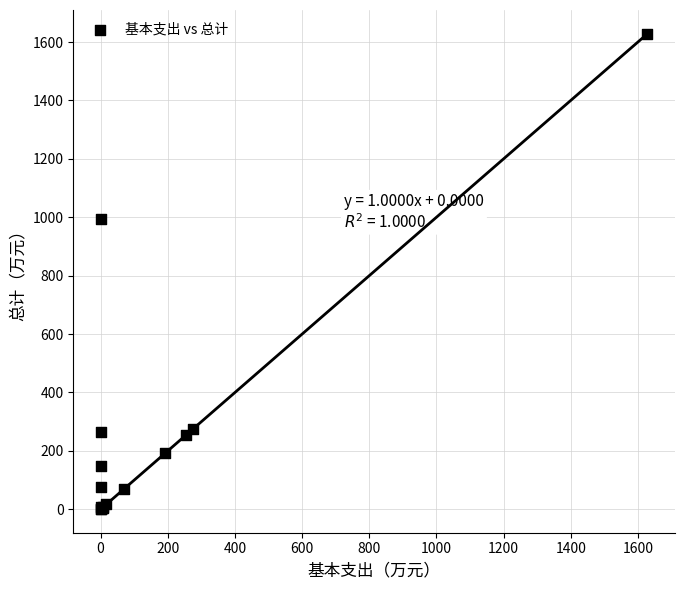

What Y value in the scatter plot is closest to 814?

993.8